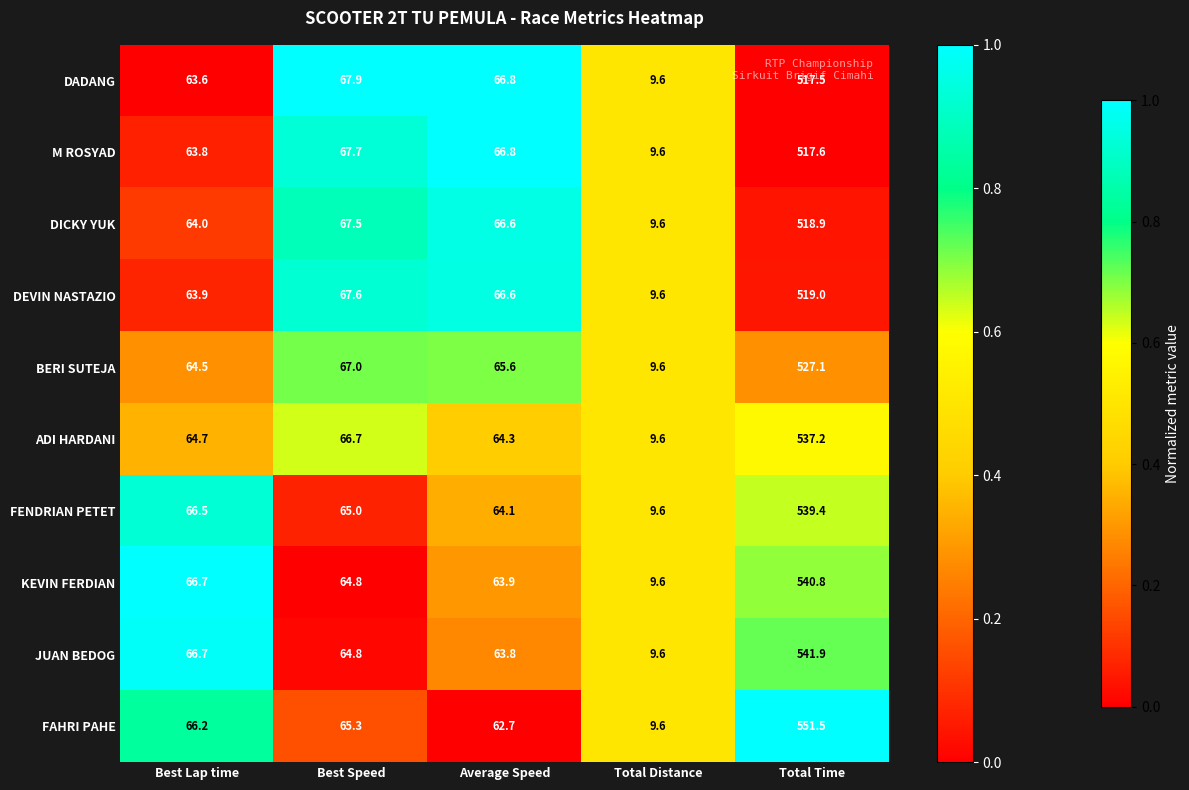

Rank the categories by FAHRI PAHE value from highest to lowest.

Total Time, Best Lap time, Best Speed, Average Speed, Total Distance